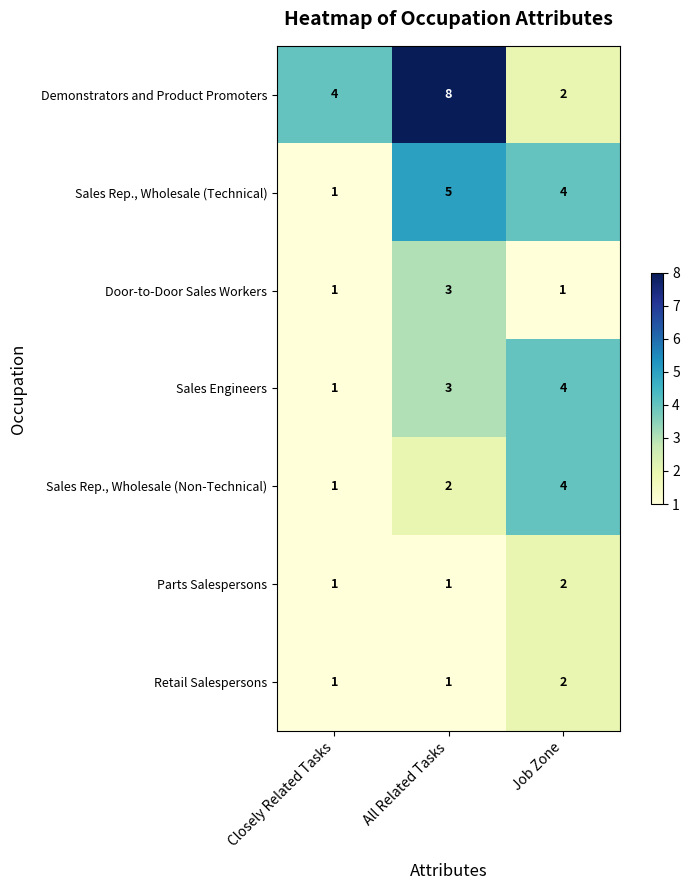

Reading right to left, transcribe all the data shown in this chart.

Demonstrators and Product Promoters: 2	8	4
Sales Rep., Wholesale (Technical): 4	5	1
Door-to-Door Sales Workers: 1	3	1
Sales Engineers: 4	3	1
Sales Rep., Wholesale (Non-Technical): 4	2	1
Parts Salespersons: 2	1	1
Retail Salespersons: 2	1	1